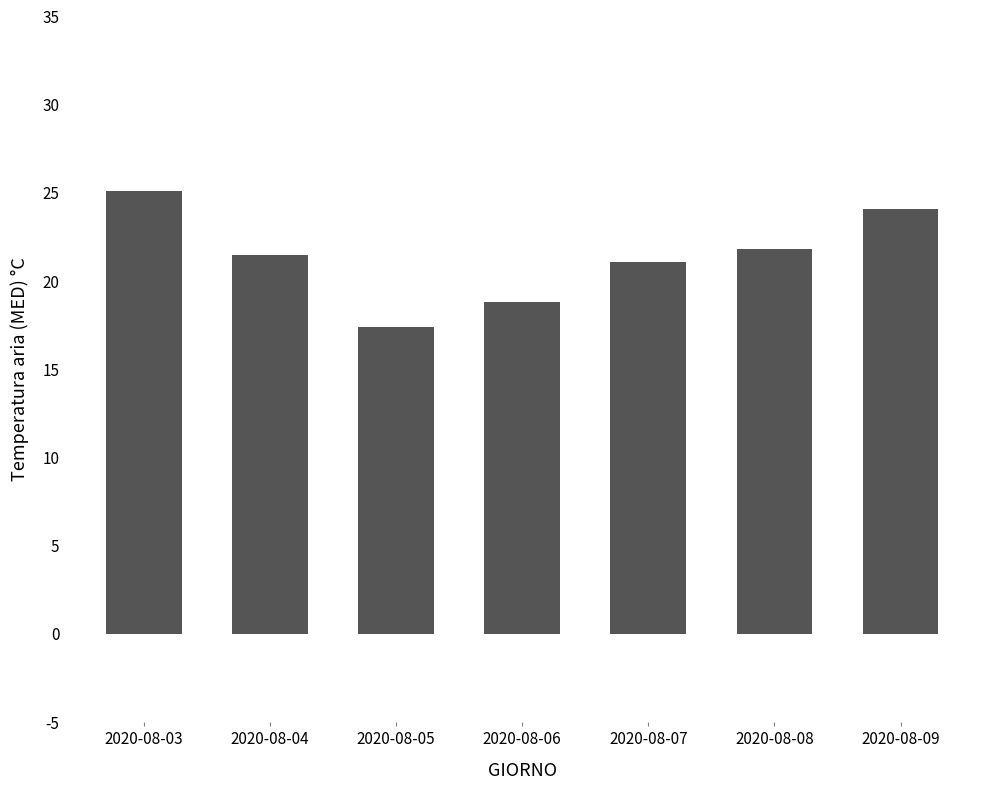

At which label does the data first exceed 21?

2020-08-03